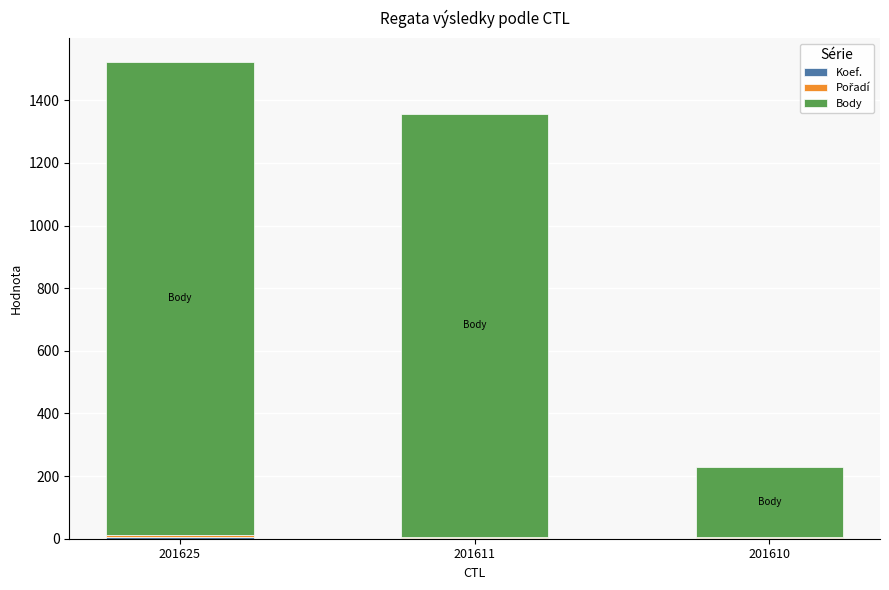

At which category is the sum across all series the highest?

201625